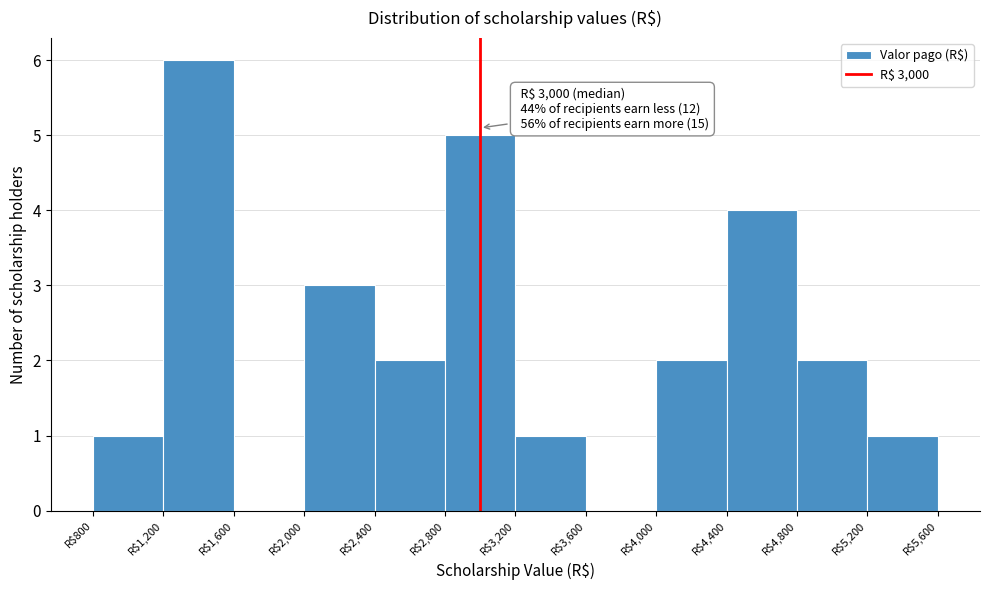

Over which range of the x-axis is the bar tallest?

1200 to 1600